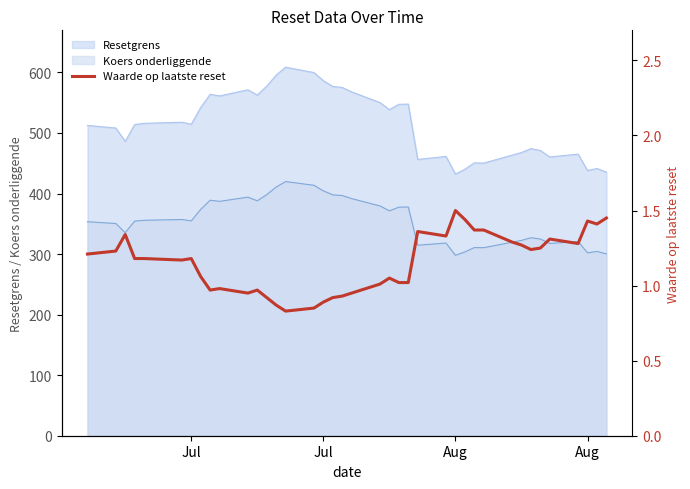

What is the maximum value shown in the chart?

1.5